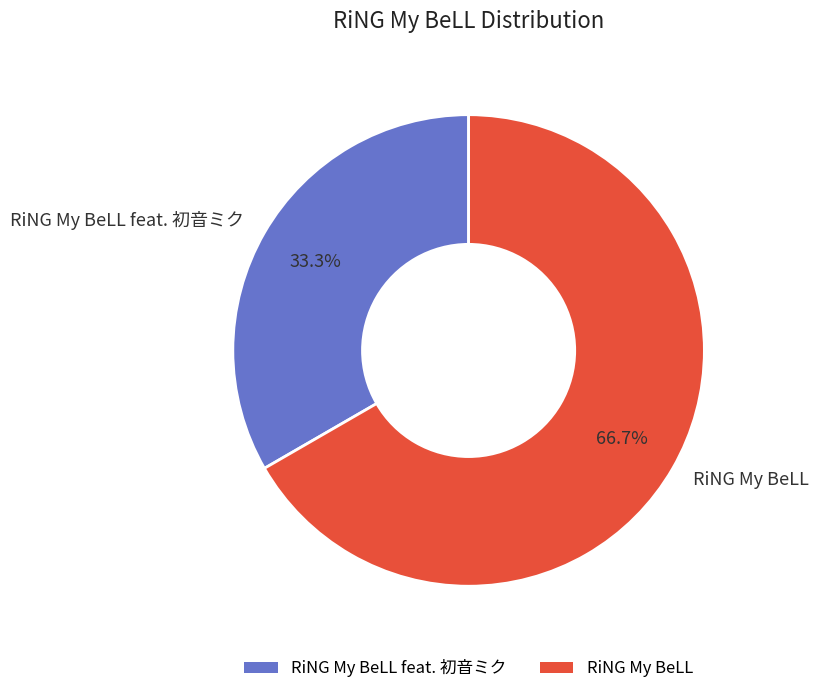

How much of the chart is everything except RiNG My BeLL?

33.3%